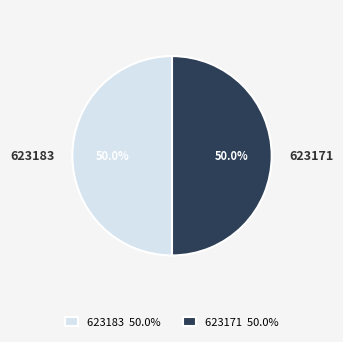

Is it true that 623171 is 36% of the pie?

False